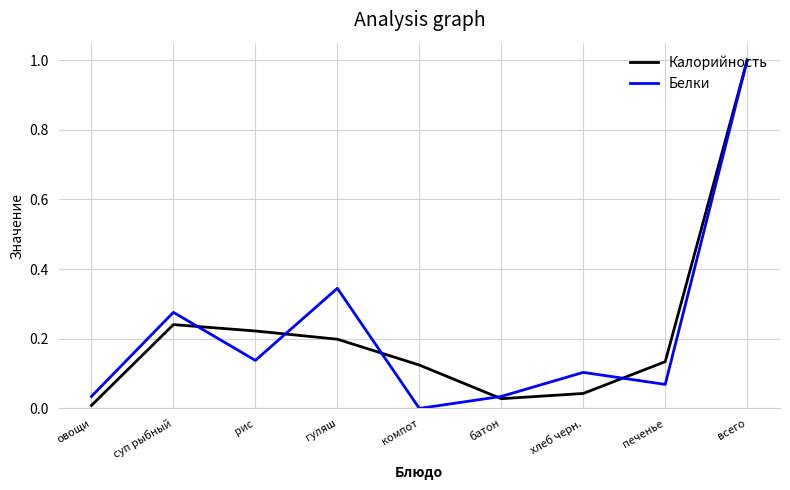

What position from the right is гуляш?

6